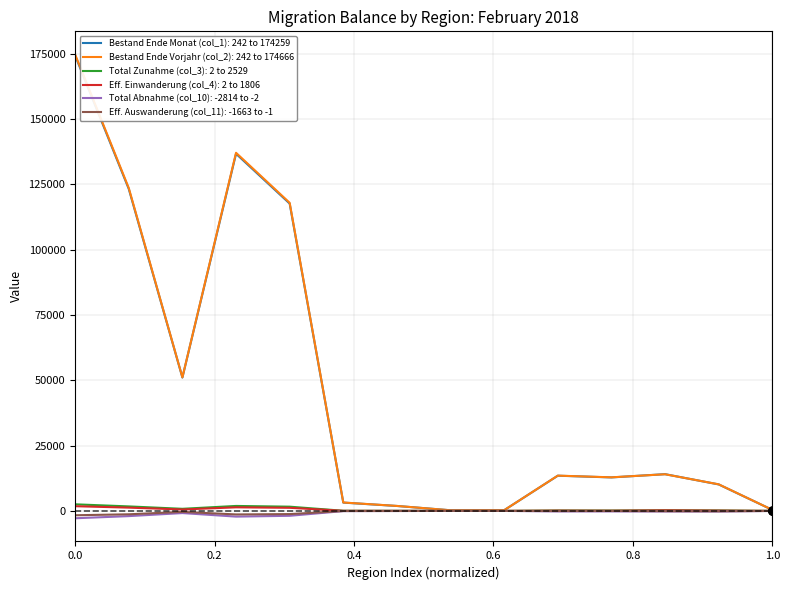

At how many categories does at least one series exceed 88664?

4